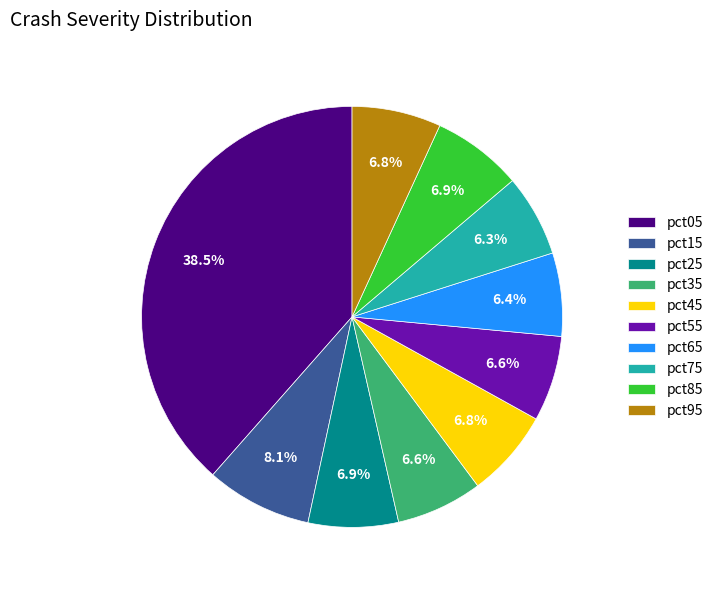

What percentage is NOT represented by pct45?

93.2%